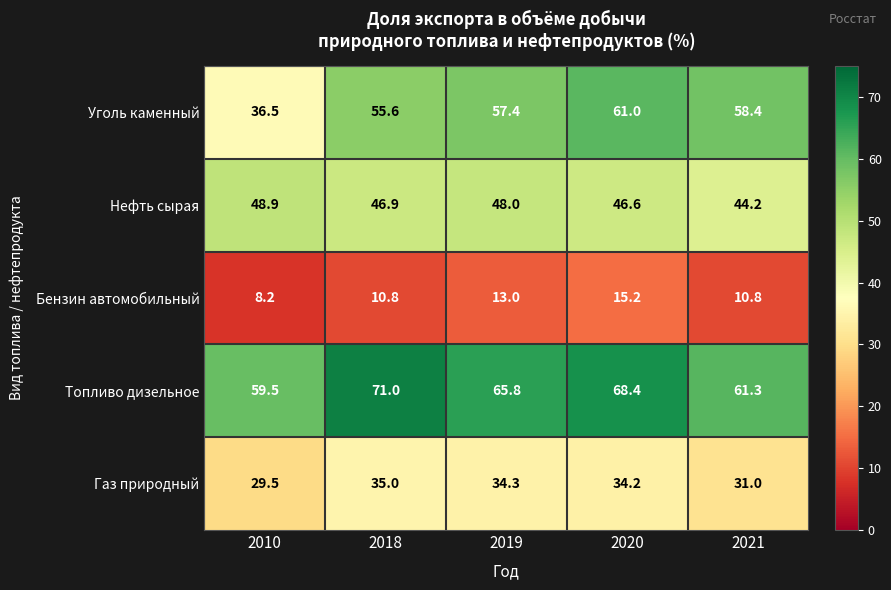

The Газ природный series shows 35.0 at 2018. True or false?

True